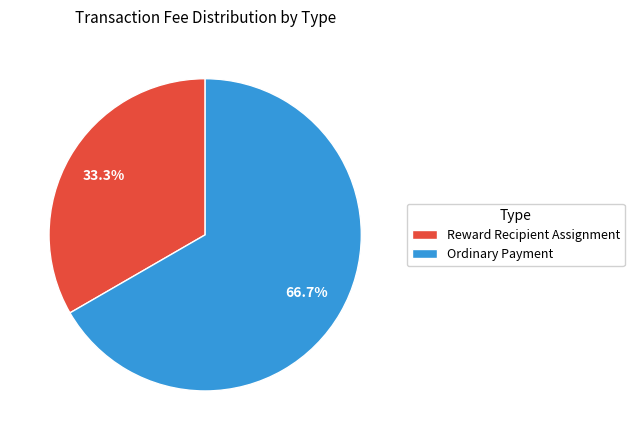

How much of the chart is everything except Reward Recipient Assignment?

66.7%